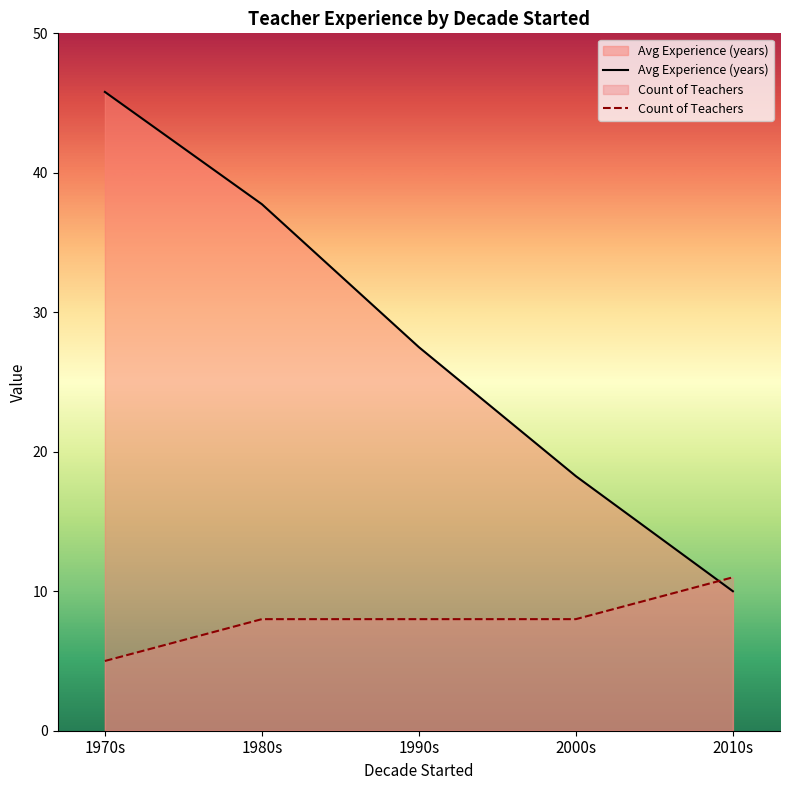

Does the chart display data point markers on the line(s)?

No